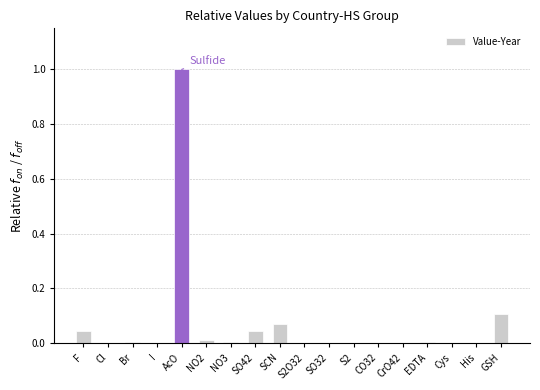

What is the sum of all values?

1.3